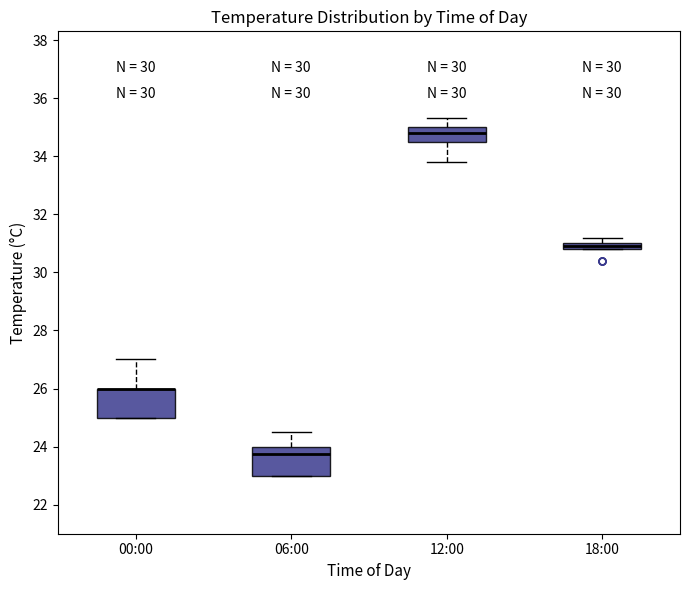

Where does the upper whisker of the box for 06:00 end on the y-axis? The values are not printed on the chart, so give them approximately, as read against the axis.

24.6